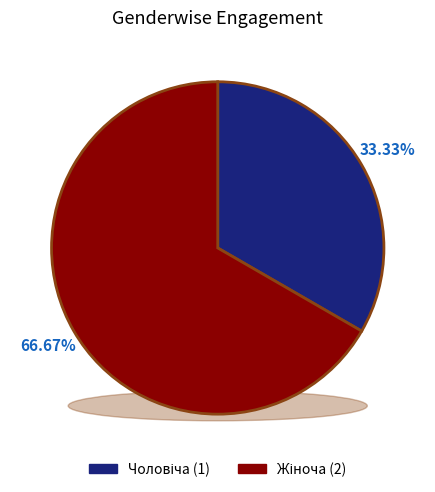

To the nearest percent, what portion does Жіноча represent?

67%